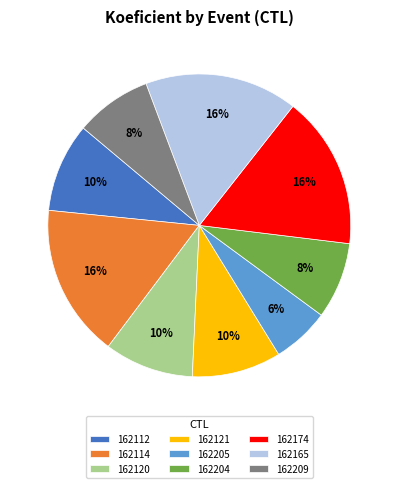

Which slice is the smallest?

162205